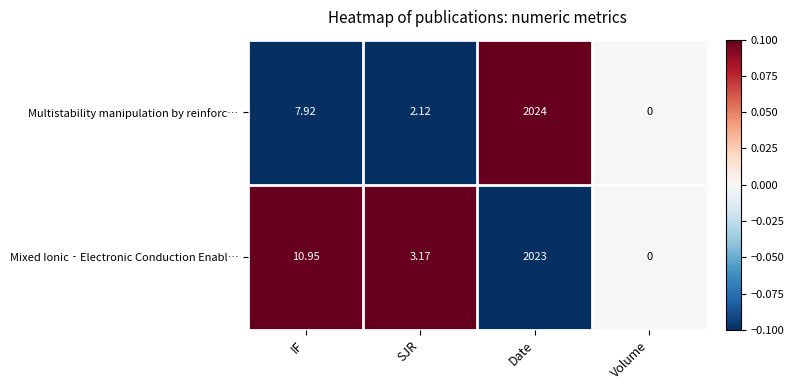

At which label does Multistability manipulation by reinforc… first exceed 7?

IF